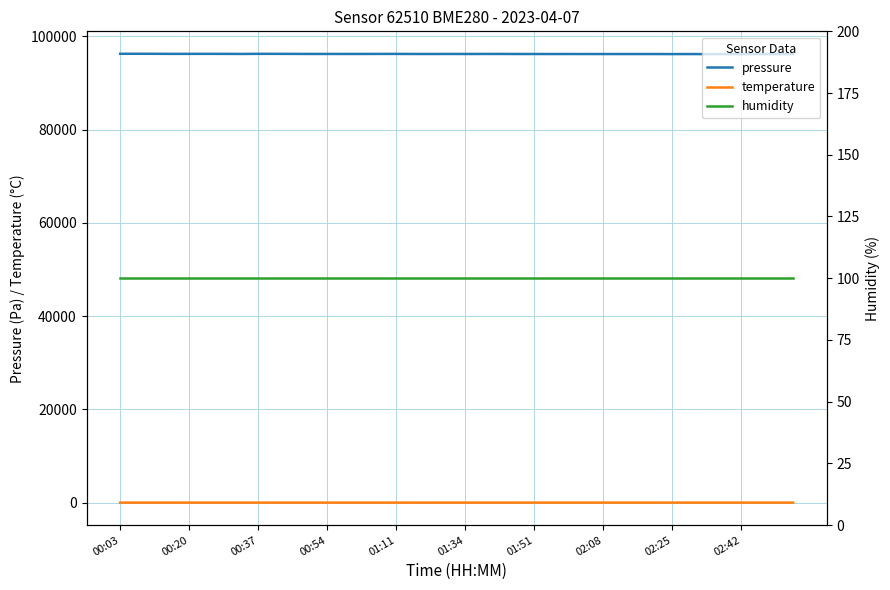

In temperature, how many points are lower than both neighbors (excluding endpoints)?

7